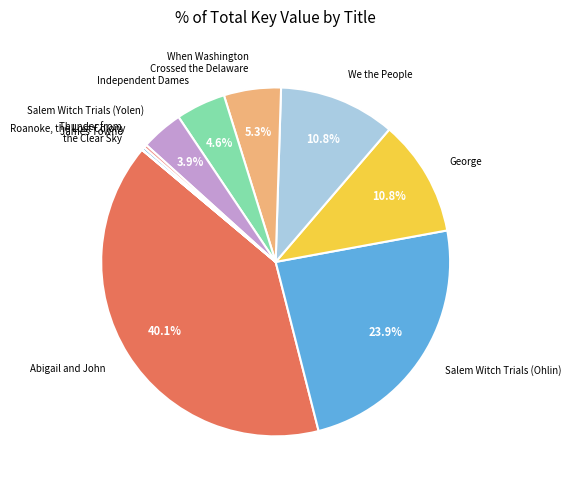

Between Salem Witch Trials (Yolen) and Salem Witch Trials (Ohlin), which is larger?

Salem Witch Trials (Ohlin)